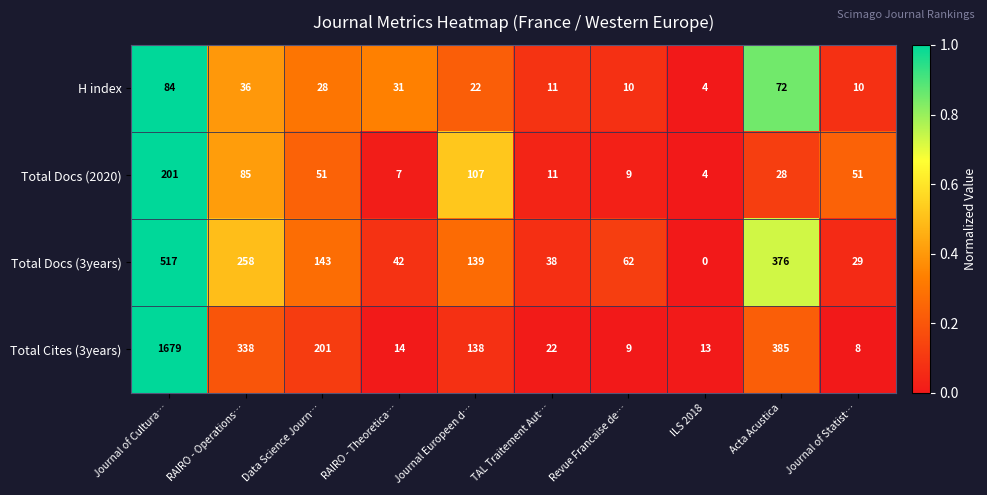

Rank the series by their maximum value, from lowest to highest.

H index, Total Docs (2020), Total Docs (3years), Total Cites (3years)